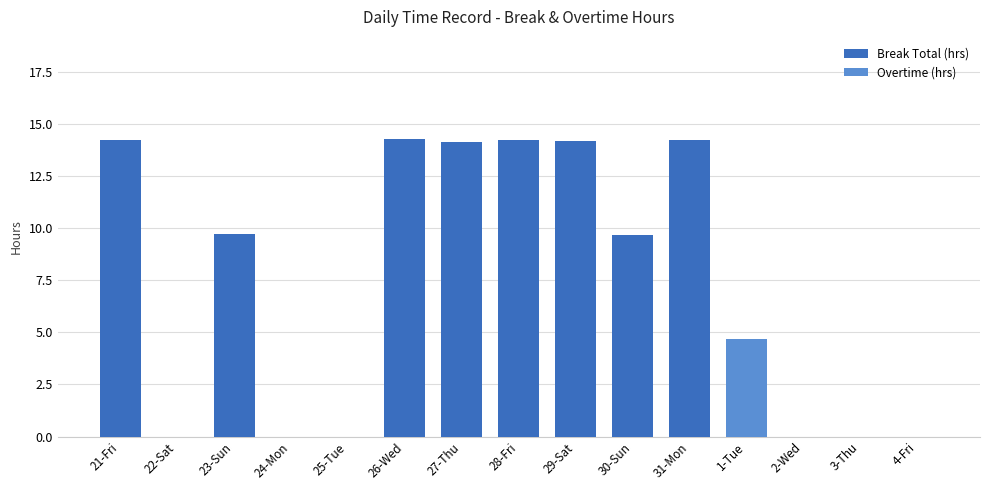

What is the sum of the Break Total (hrs) values at 30-Sun and 27-Thu?

23.8